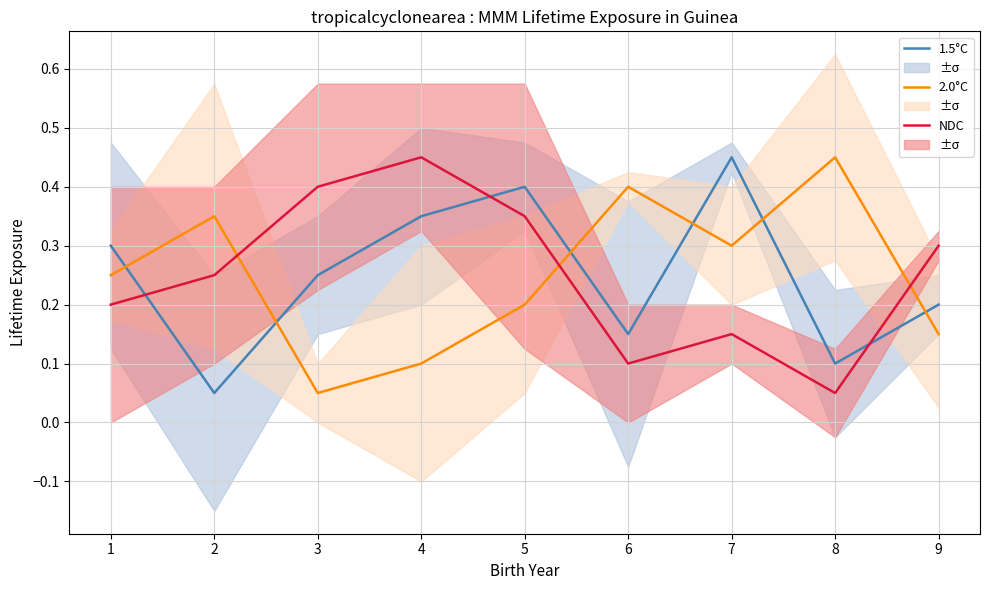

What is the total value across all series at 4?

0.9